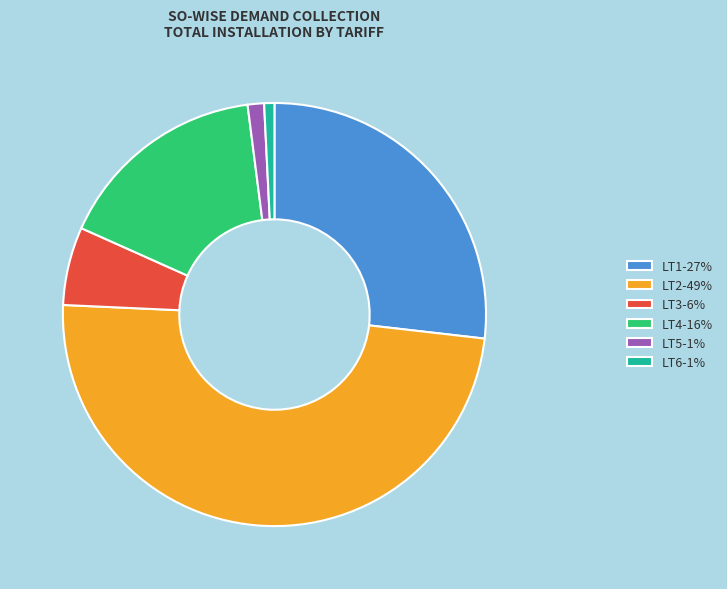

True or false: LT1 accounts for 27% of the total.

True